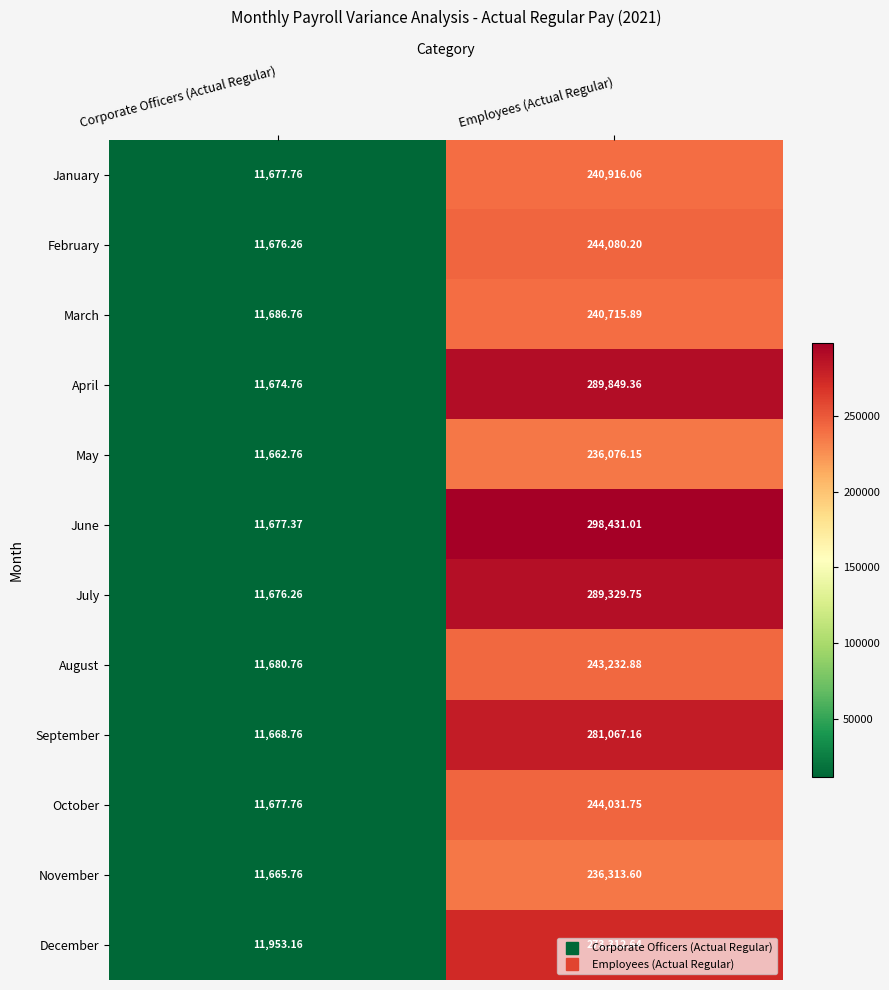

At which label does July reach its peak?

Employees (Actual Regular)